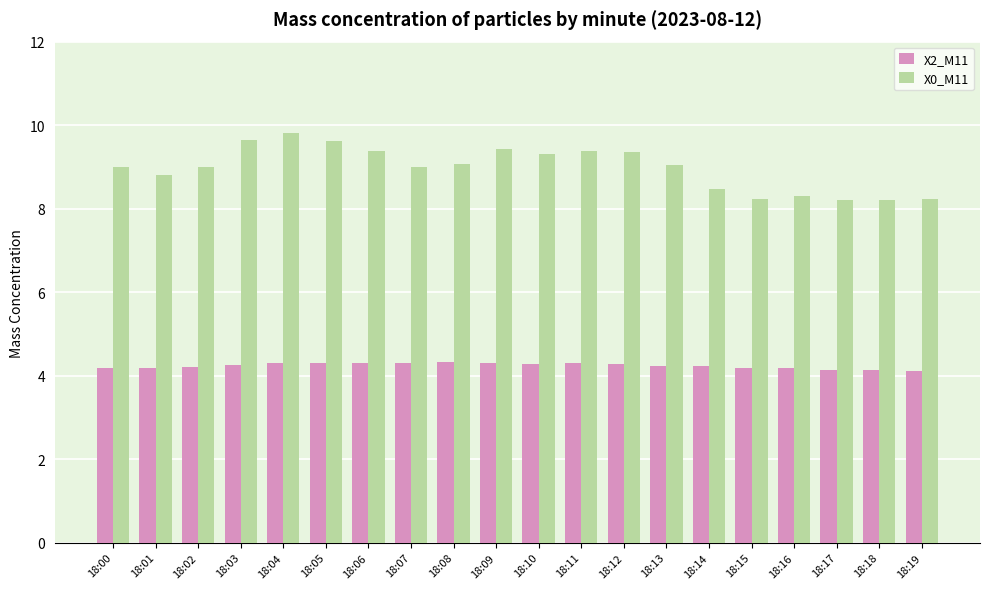

List the series in order of their peak value, highest first.

X0_M11, X2_M11